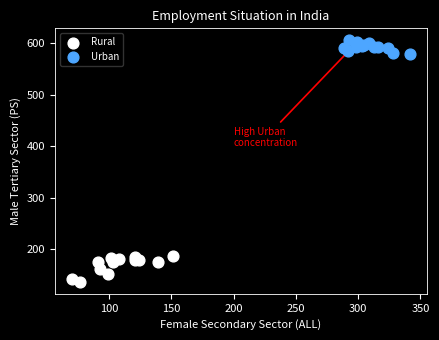

Which series contains the lowest Y value?

Rural